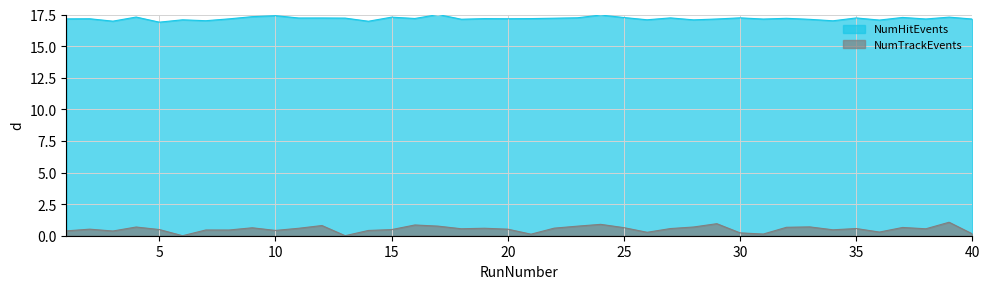

What is the value of the NumTrackEvents point at the 29th from the left?

1.0